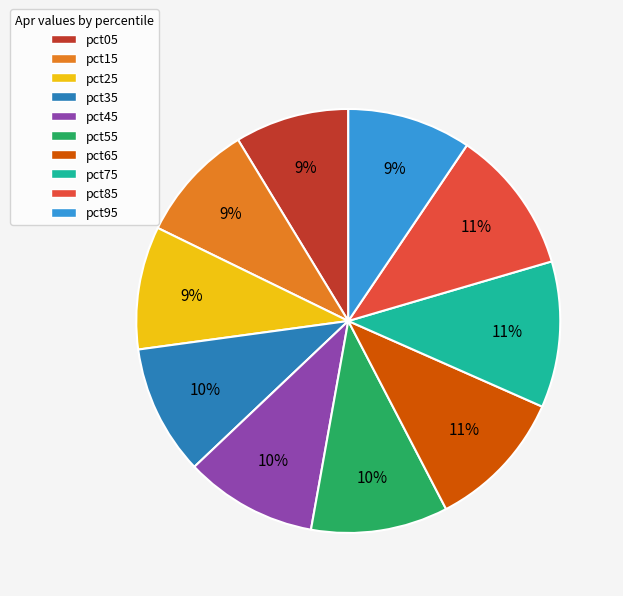

Is pct95 the majority of the pie?

No